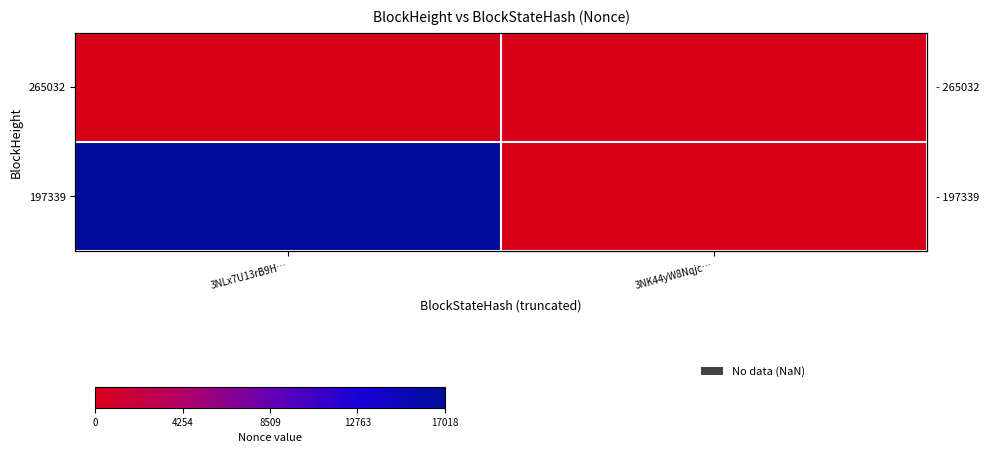

What is the sum of the 197339 values at 3NLx7U13rB9H… and 3NK44yW8Nqjc…?

17018